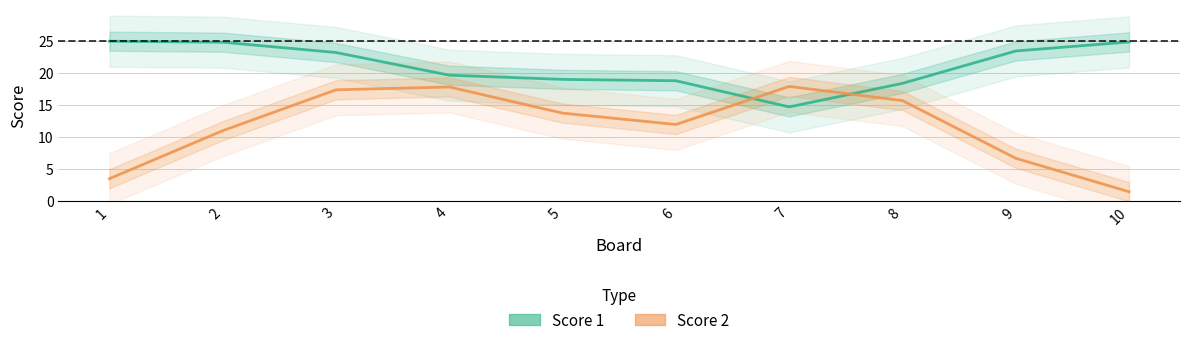

What is the sum of the Score 2 values at 3 and 6?

29.3